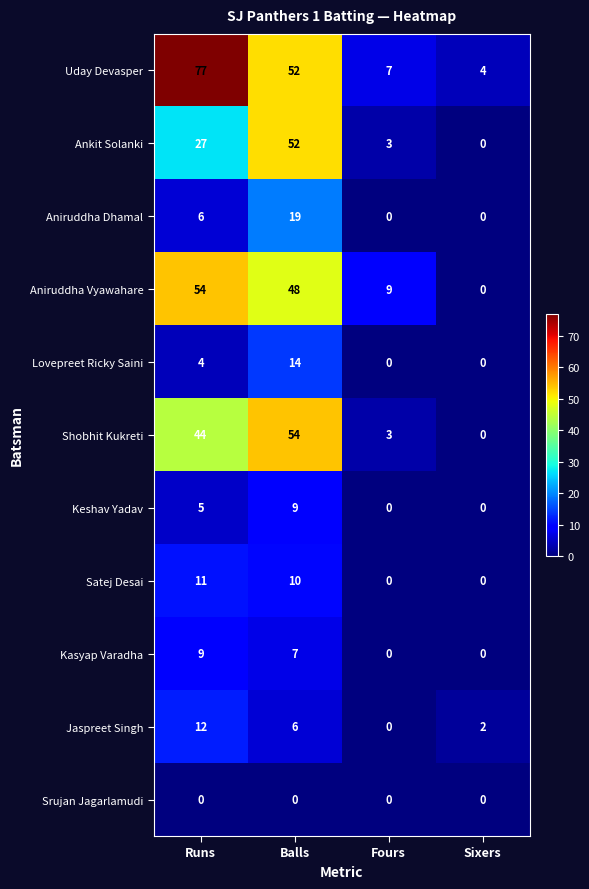

At which category is the sum across all series the highest?

Balls